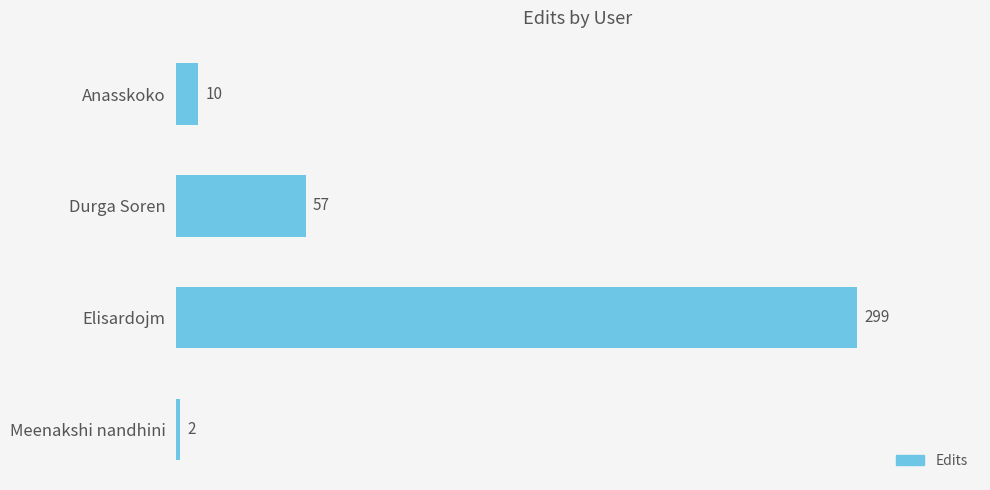

How many categories are shown in the chart?

4